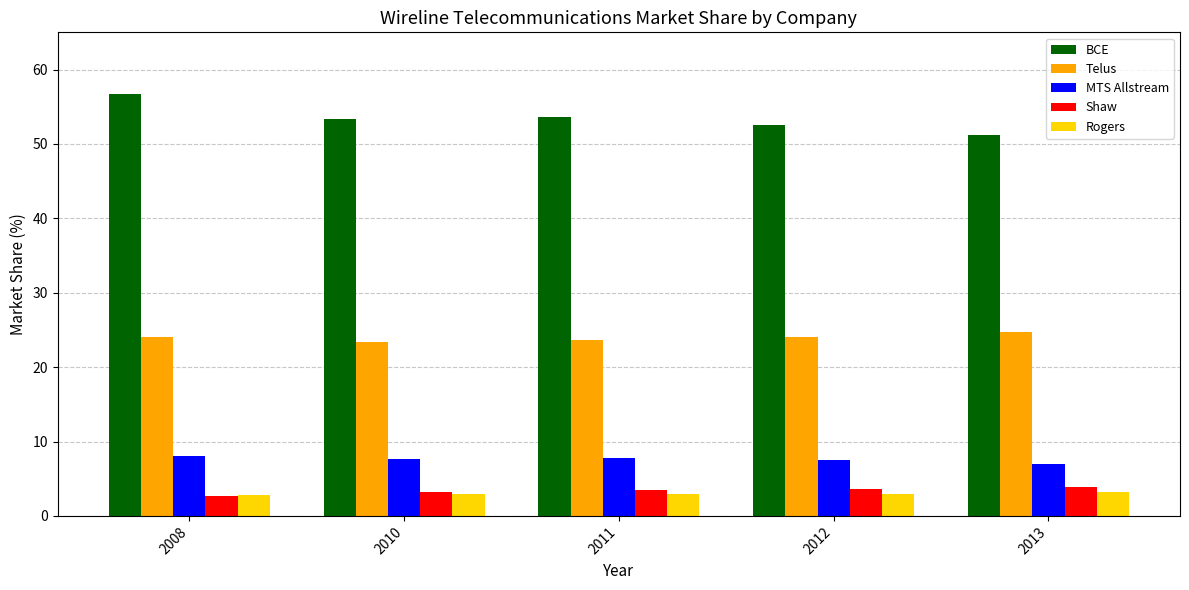

Between 2008 and 2013, which series saw the biggest shift?

BCE